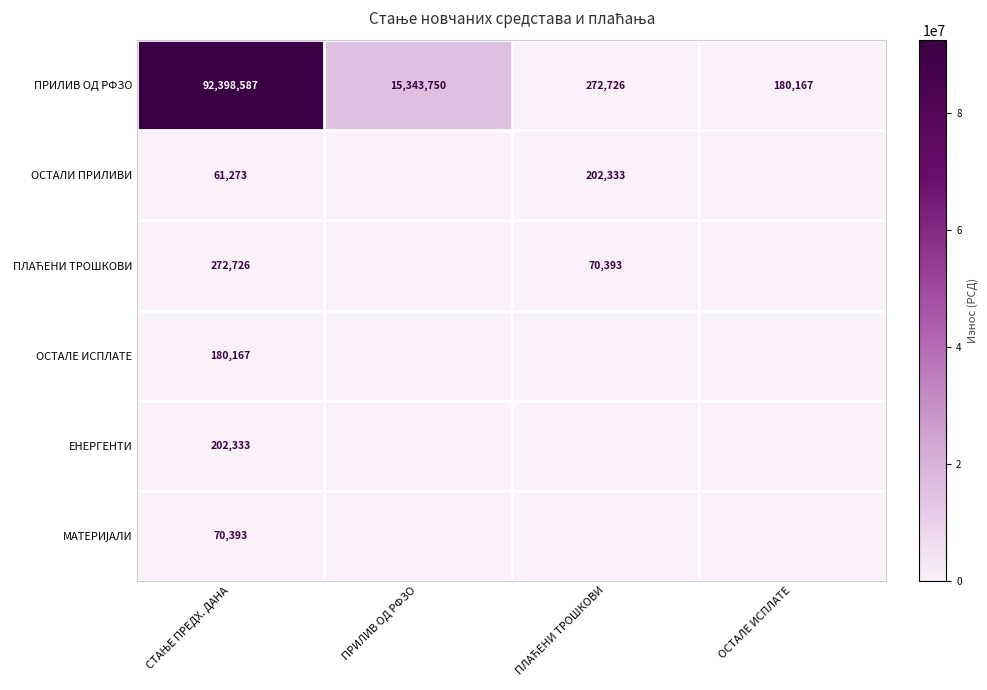

What is the maximum value for ПРИЛИВ ОД РФЗО?

92398587